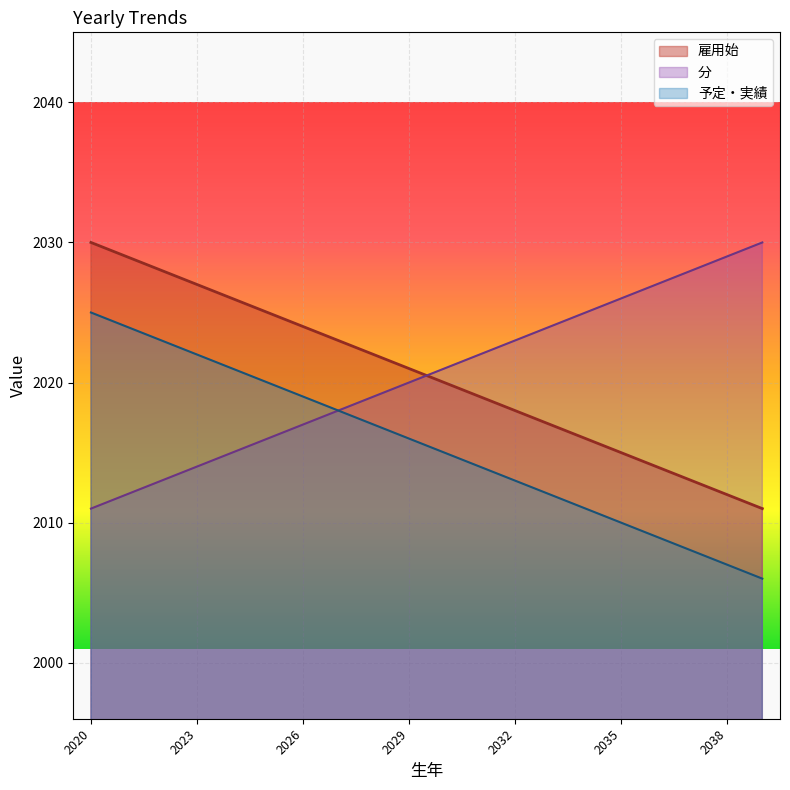

What is the spread (max minus min) of values at 2037?

20.0